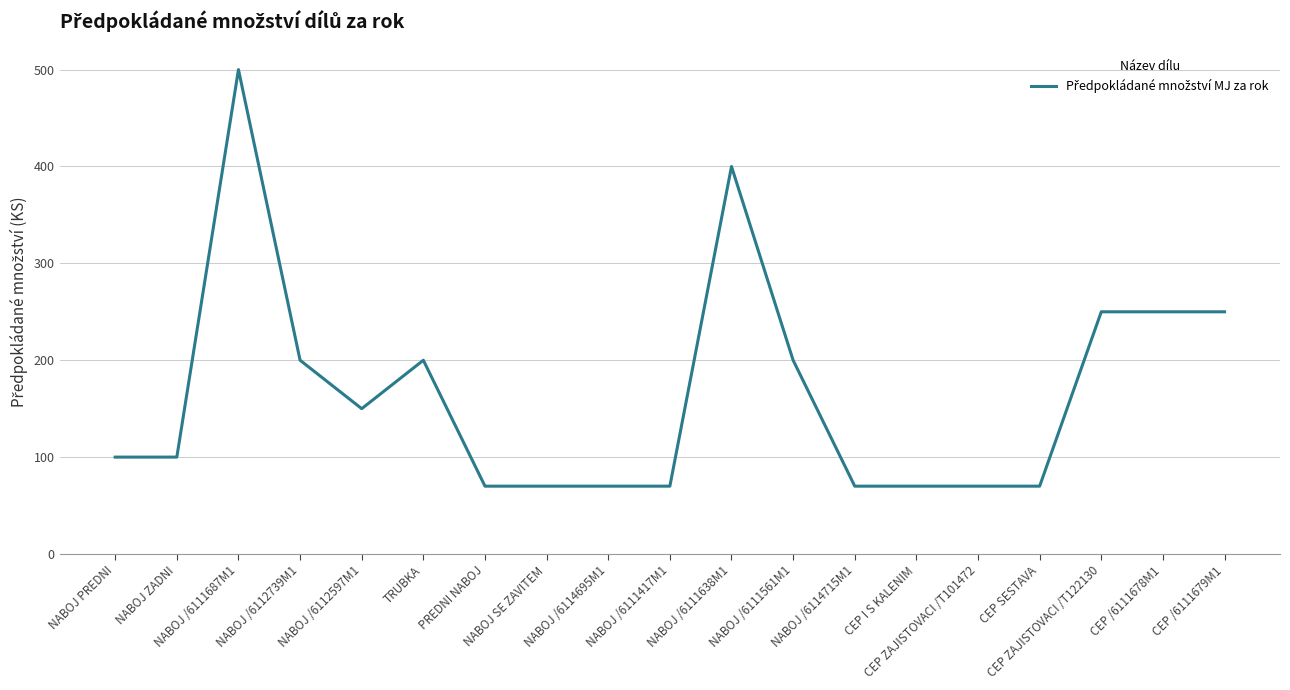

Approximately how many times larger is the value at CEP ZAJISTOVACI /T122130 compared to NABOJ /6111417M1?

3.6